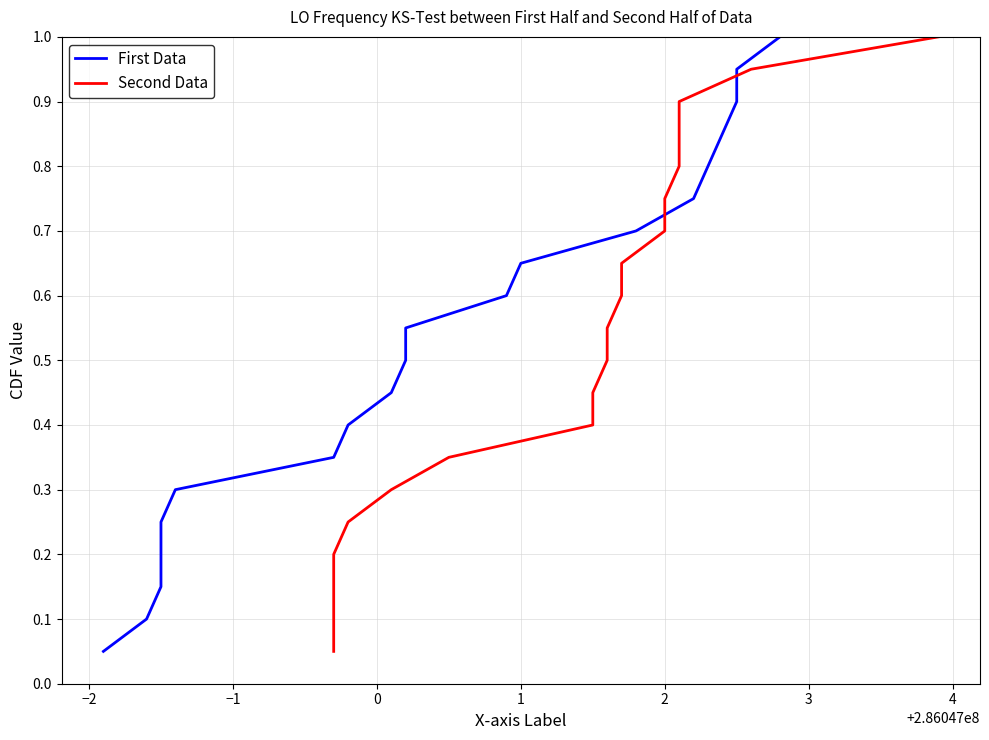

At 2, list the series in order from smallest to largest.

First Data, Second Data